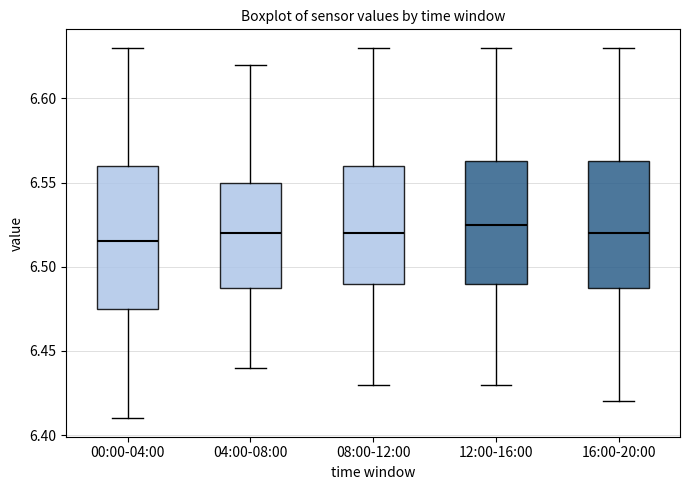

Which box has the highest median line?

12:00-16:00